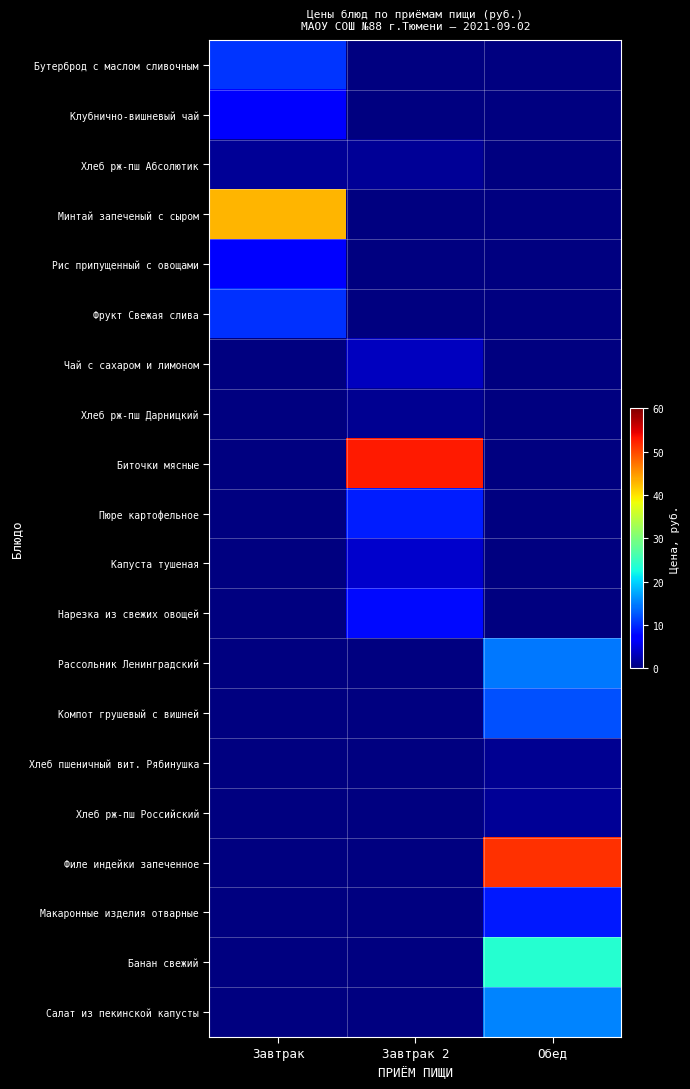

How many positive values does the Минтай запеченый с сыром series have?

1